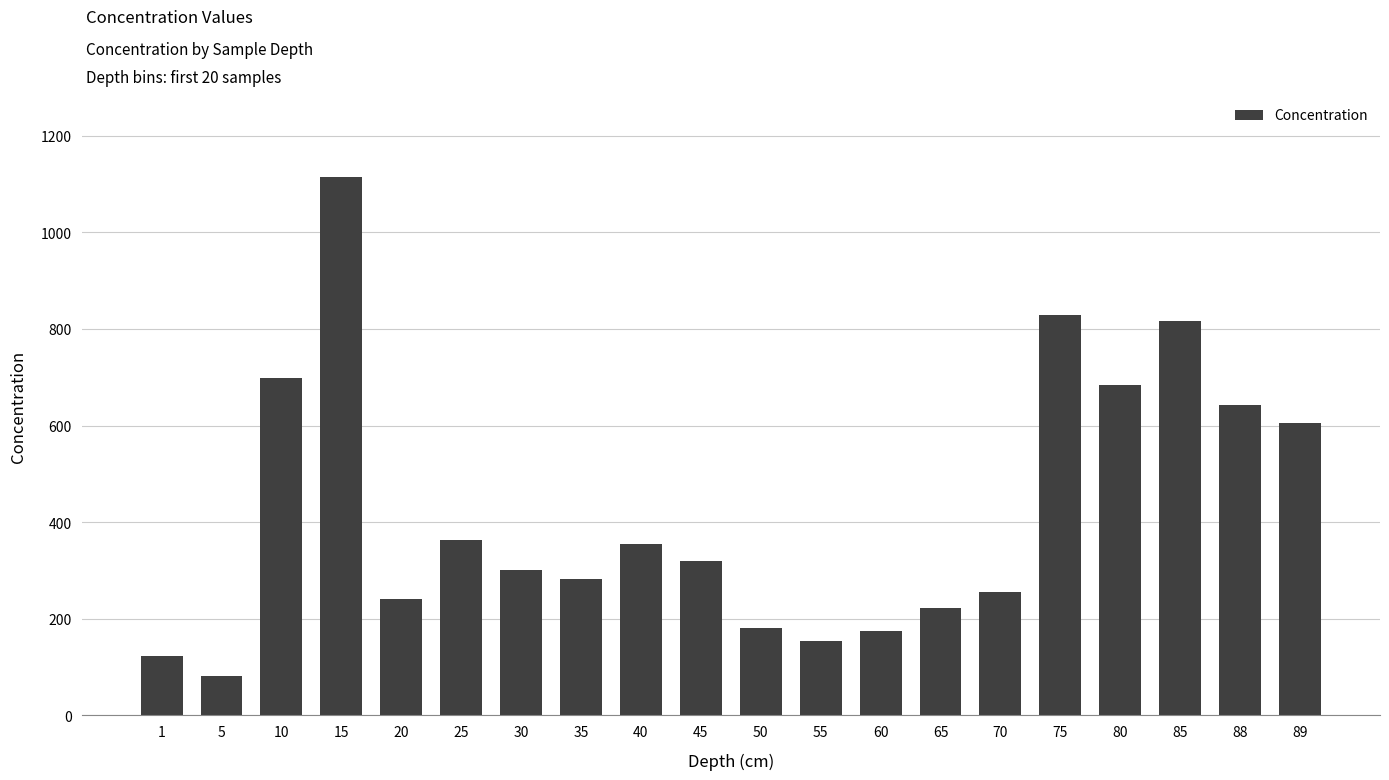

What is the difference between the values at 35 and 5?

201.3